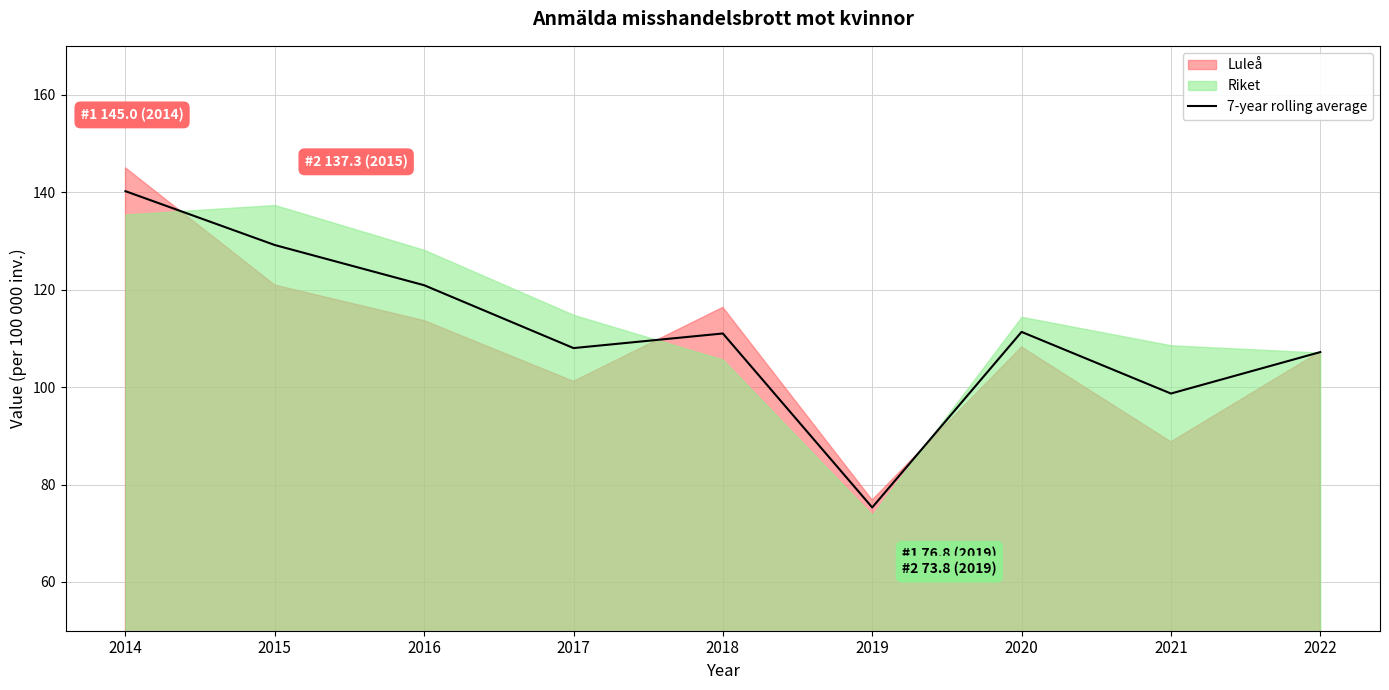

How many interior local peaks (higher than both neighbors) does the data have?

2